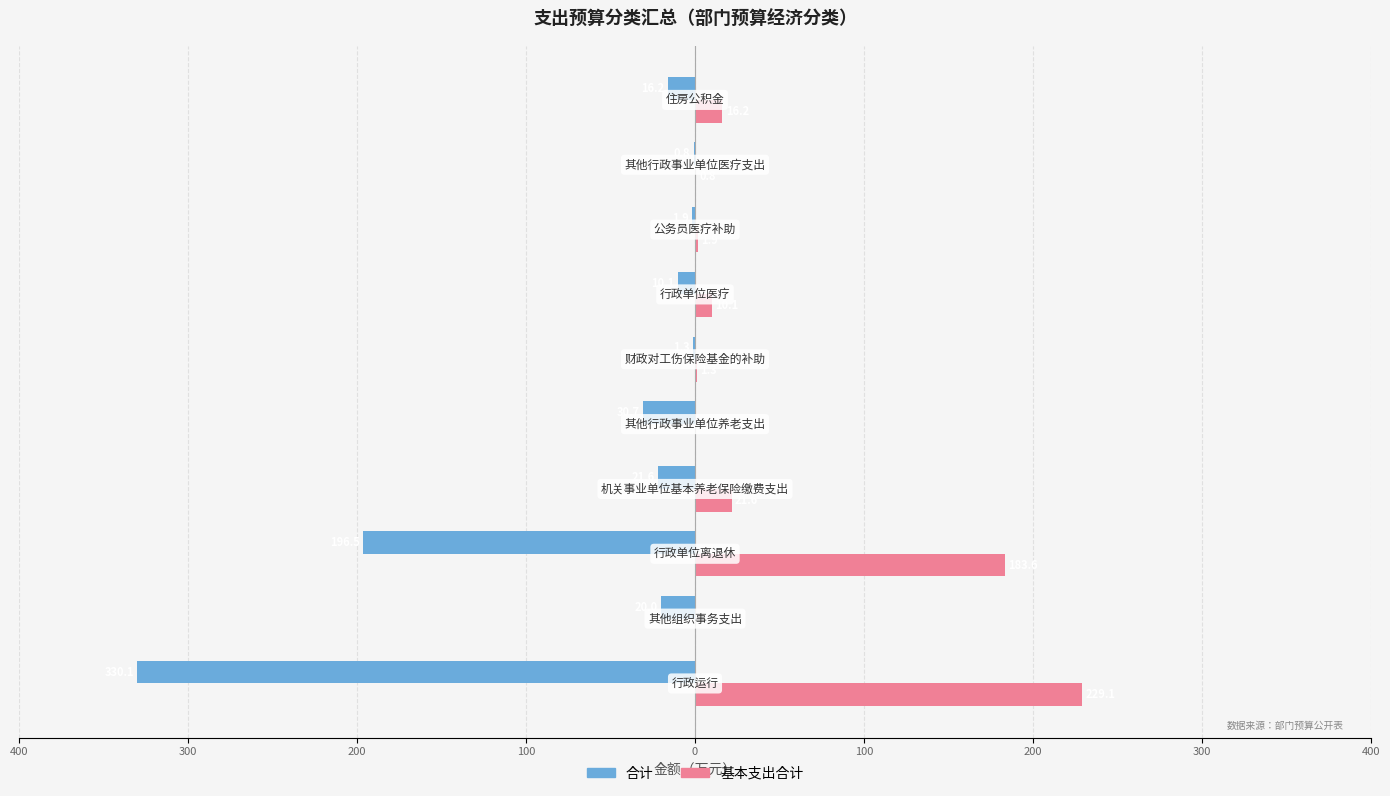

What are all the series names shown in the legend?

合计, 基本支出合计